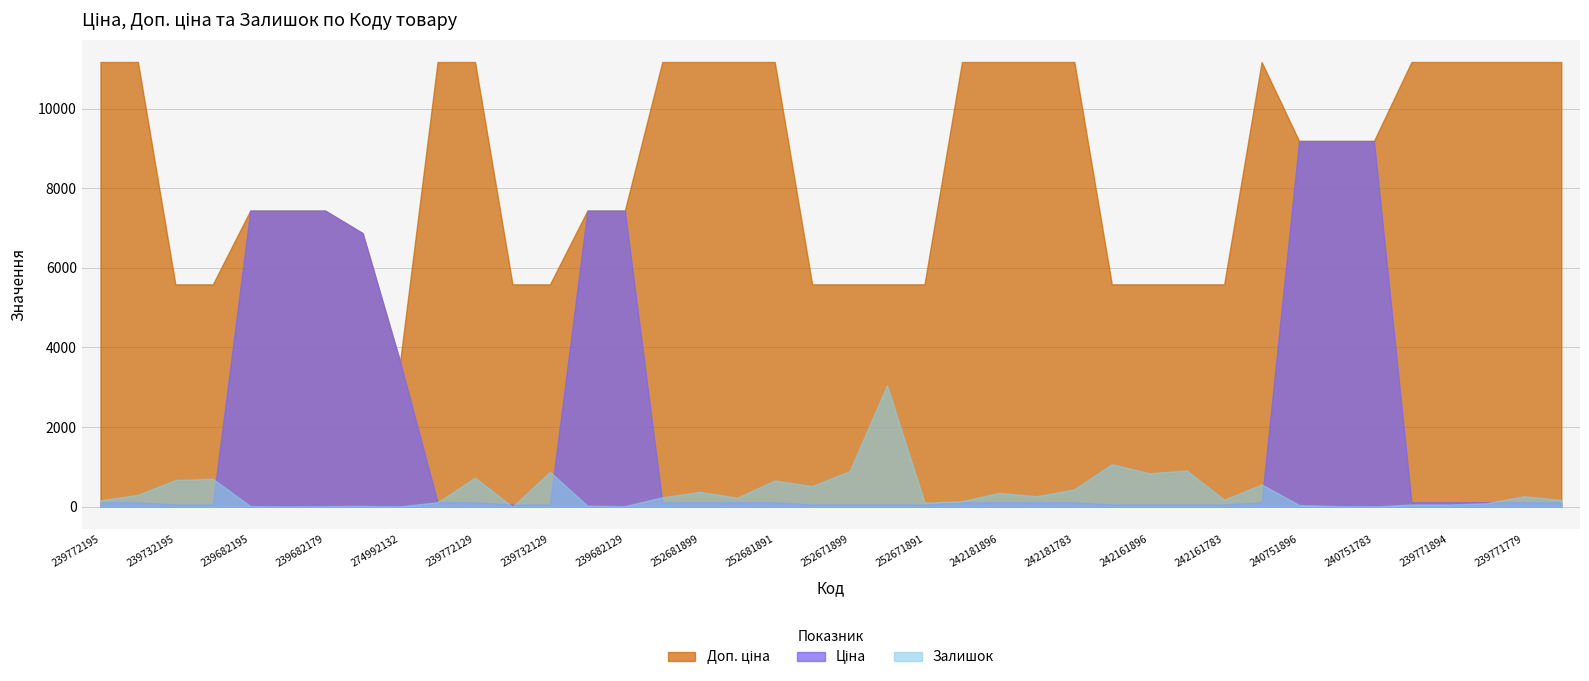

Reading right to left, transcribe all the data shown in this chart.

Ціна: 239771762=111.7	239771779=111.7	239771793=111.7	239771894=111.7	239771897=111.7	240751783=9185.9	240751892=9185.9	240751896=9185.9	241681779=111.7	242161783=55.9	242161892=55.9	242161896=55.9	242162004=55.9	242181783=111.7	242181892=111.7	242181896=111.7	242182004=111.7	252671891=55.9	252671895=55.9	252671899=55.9	252671900=55.9	252681891=111.7	252681895=111.7	252681899=111.7	252681900=111.7	239682129=7436.2	239682130=7436.2	239732129=55.9	239732130=55.9	239772129=111.7	239772130=111.7	274992132=3640.8	274992152=6869.4	239682179=7436.2	239682193=7436.2	239682195=7436.2	239732179=55.9	239732195=55.9	239772179=111.7	239772195=111.7
Доп. ціна: 239771762=11169.0	239771779=11169.0	239771793=11169.0	239771894=11169.0	239771897=11169.0	240751783=9185.9	240751892=9185.9	240751896=9185.9	241681779=11169.0	242161783=5585.0	242161892=5585.0	242161896=5585.0	242162004=5585.0	242181783=11169.0	242181892=11169.0	242181896=11169.0	242182004=11169.0	252671891=5585.0	252671895=5585.0	252671899=5585.0	252671900=5585.0	252681891=11169.0	252681895=11169.0	252681899=11169.0	252681900=11169.0	239682129=7436.2	239682130=7436.2	239732129=5585.0	239732130=5585.0	239772129=11169.0	239772130=11169.0	274992132=3641.0	274992152=6869.4	239682179=7436.2	239682193=7436.2	239682195=7436.2	239732179=5585.0	239732195=5585.0	239772179=11169.0	239772195=11169.0
Залишок: 239771762=170.0	239771779=263.0	239771793=86.0	239771894=56.0	239771897=56.0	240751783=4.0	240751892=16.0	240751896=43.0	241681779=559.0	242161783=176.0	242161892=910.0	242161896=841.0	242162004=1067.0	242181783=436.0	242181892=263.0	242181896=350.0	242182004=139.0	252671891=102.0	252671895=3048.0	252671899=894.0	252671900=518.0	252681891=658.0	252681895=228.0	252681899=372.0	252681900=237.0	239682129=15.0	239682130=26.0	239732129=875.0	239732130=0.0	239772129=730.0	239772130=113.0	274992132=9.0	274992152=21.0	239682179=17.0	239682193=0.0	239682195=16.0	239732179=703.0	239732195=670.0	239772179=300.0	239772195=160.0